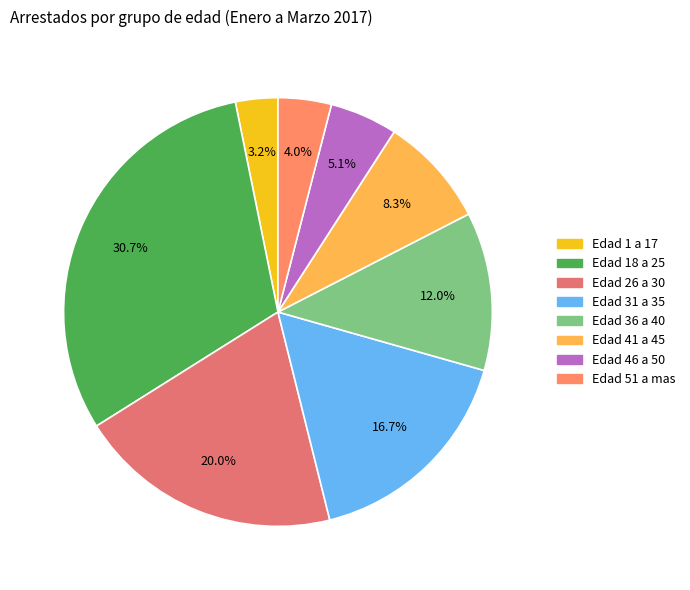

Is there a majority slice in this chart?

No